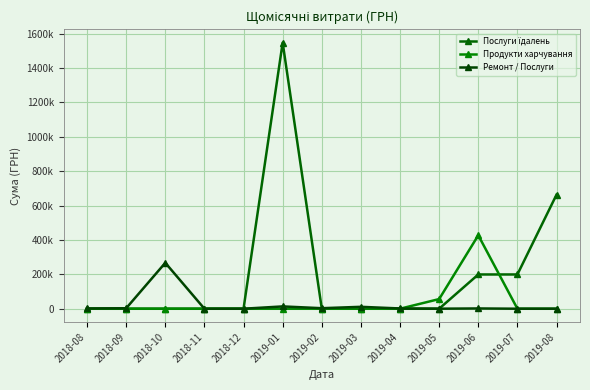

What is the difference between the maximum and second lowest values in the Продукти харчування series?

427228.5